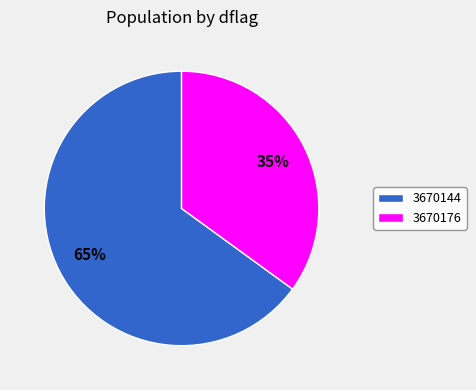

Do 3670176 and 3670144 together represent more than half of the pie?

Yes